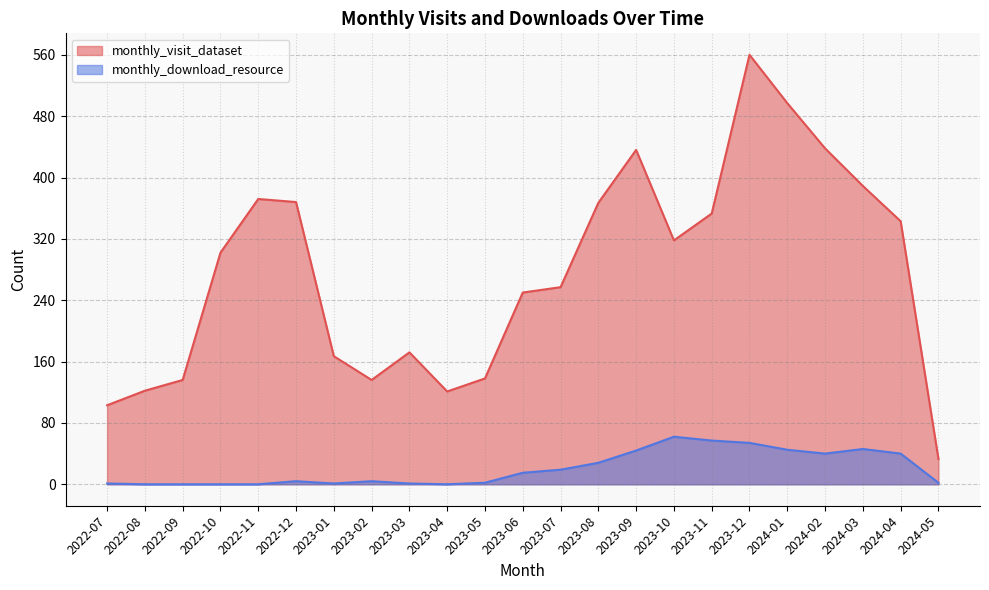

The value of monthly_download_resource at 2024-03 is 30. True or false?

False